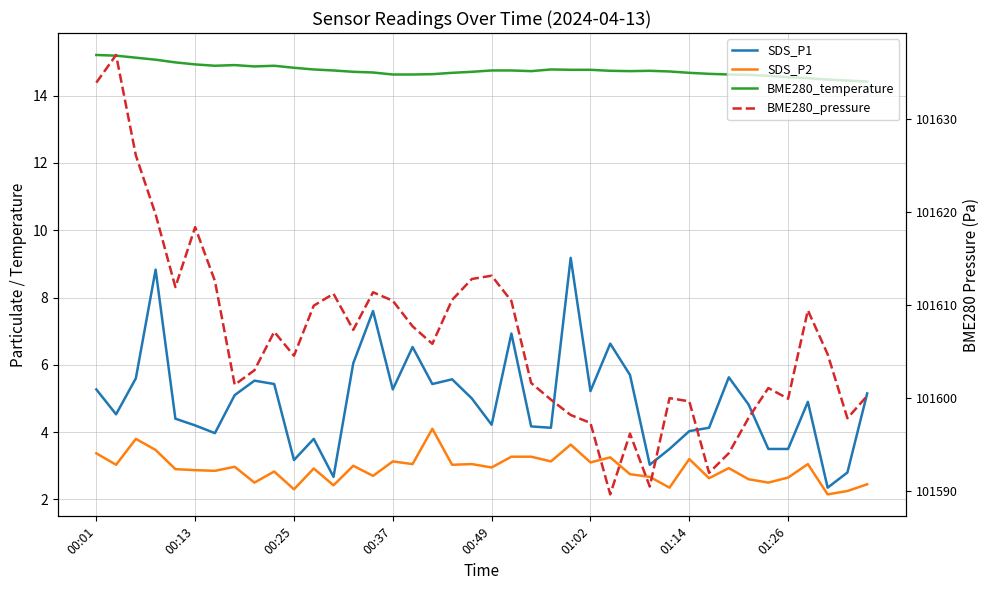

True or false: BME280_pressure and SDS_P2 cross at least once.

False